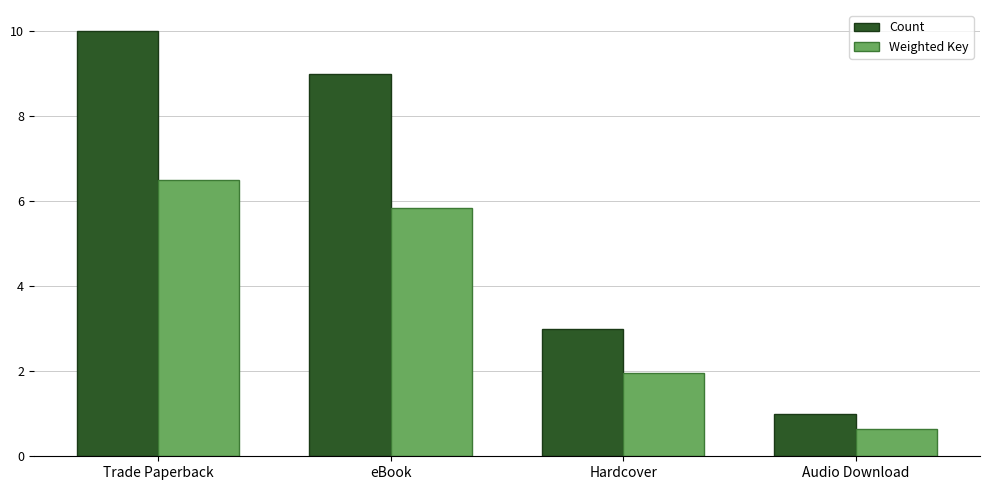

The value of Count at Audio Download is 1.5. True or false?

False